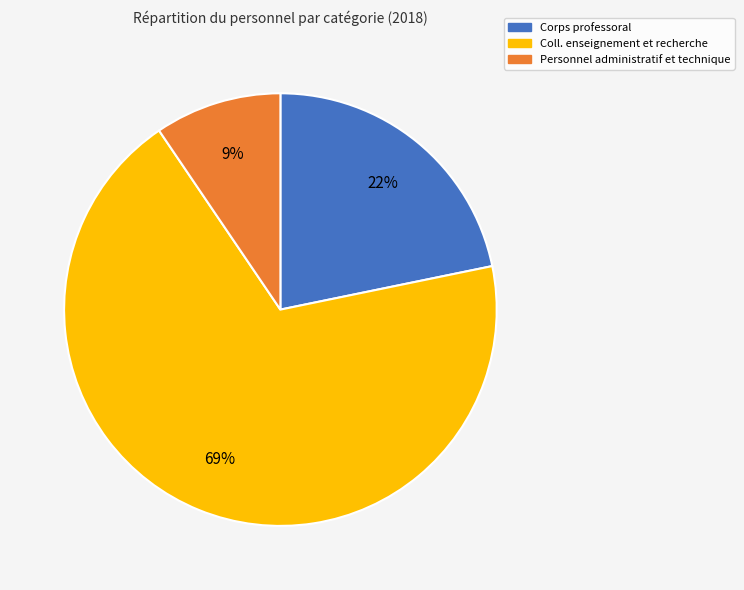

What percentage is the Corps professoral slice, to the nearest percent?

22%